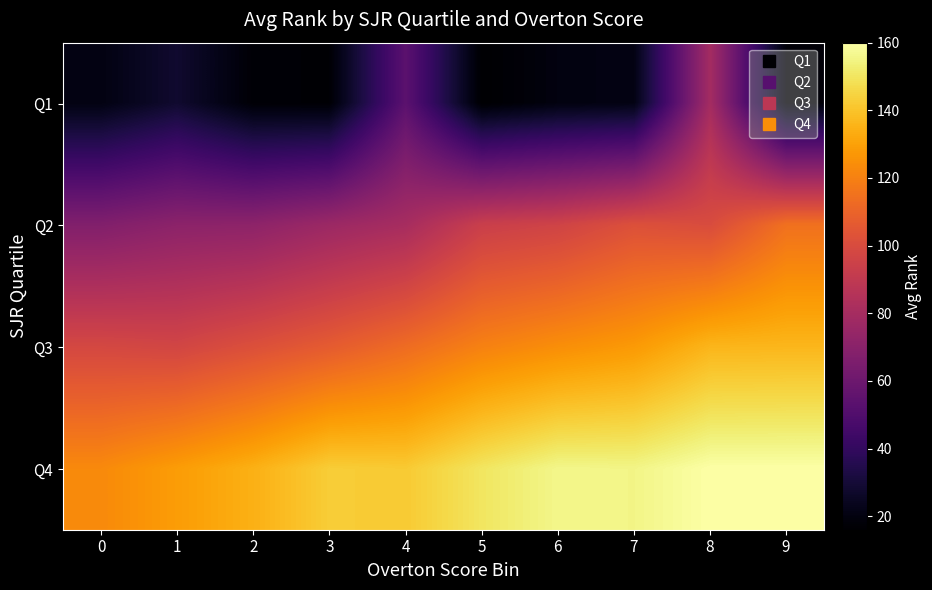

What is the total value across all series at 4?

389.4